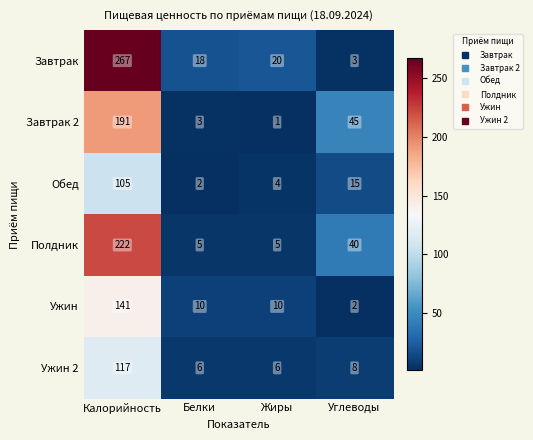

How many categories are shown in the chart?

4